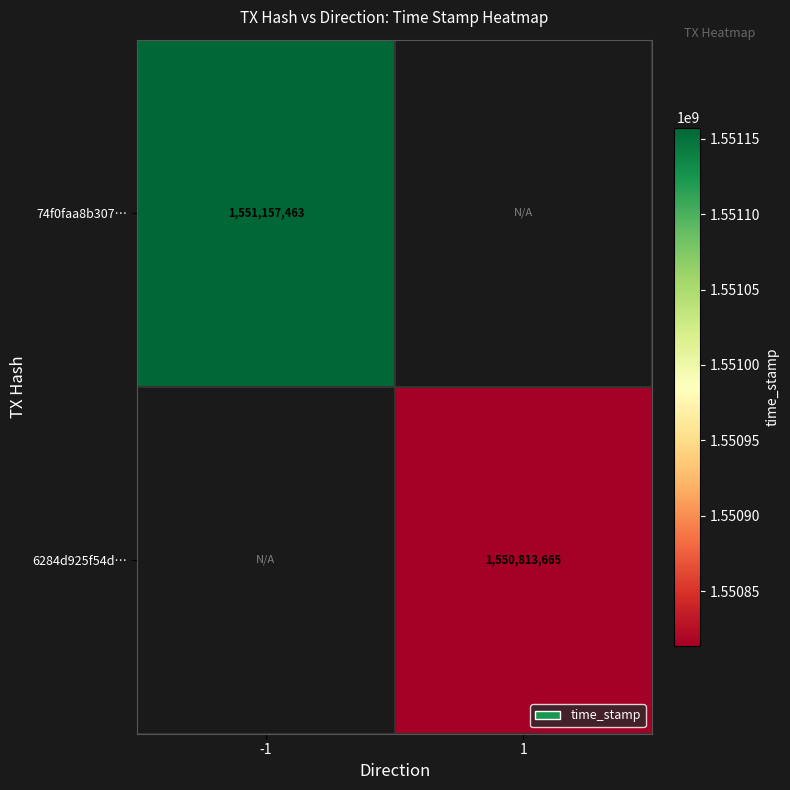

How many distinct data groups are displayed?

2